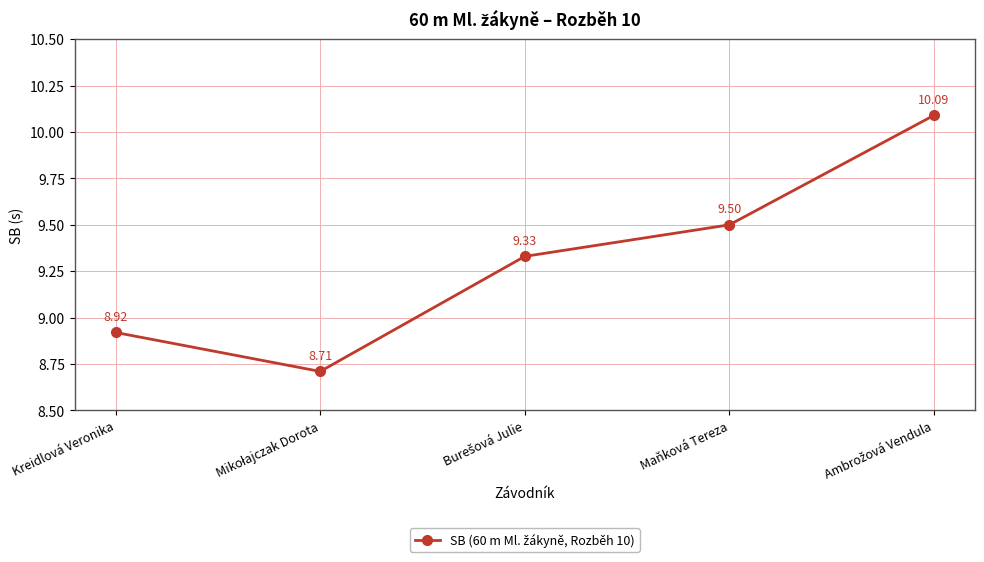

Count the number of values greater than 9.

3